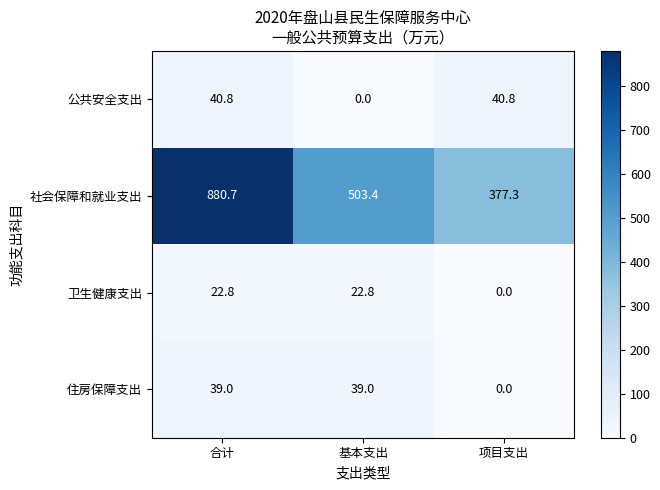

Where is 公共安全支出 nearest to the value 20?

基本支出